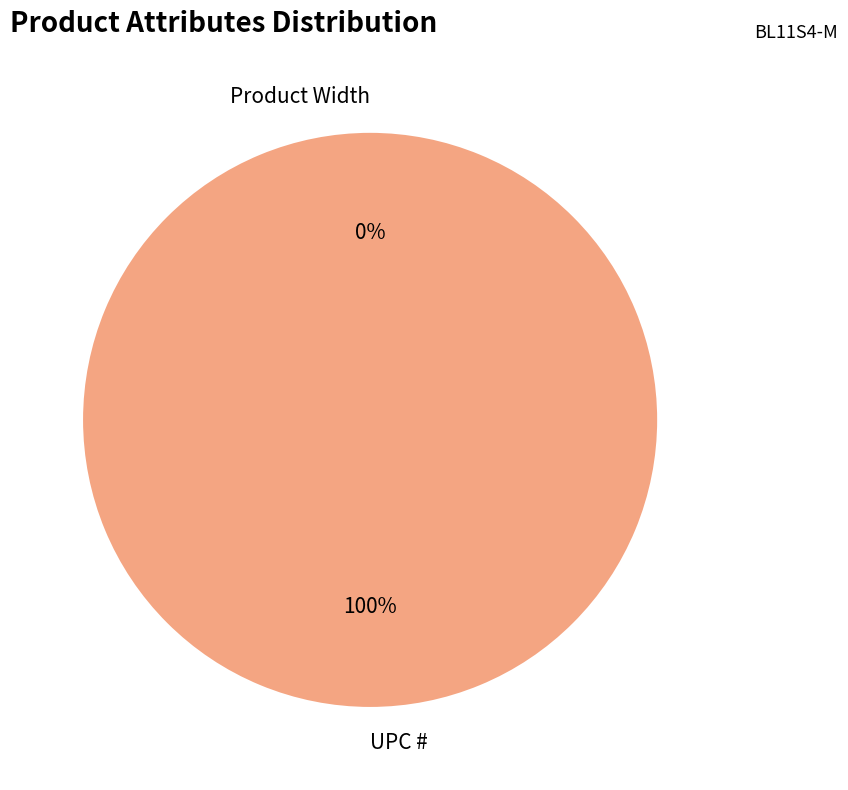

To the nearest percent, what is the combined percentage of Product Width and UPC #?

100%